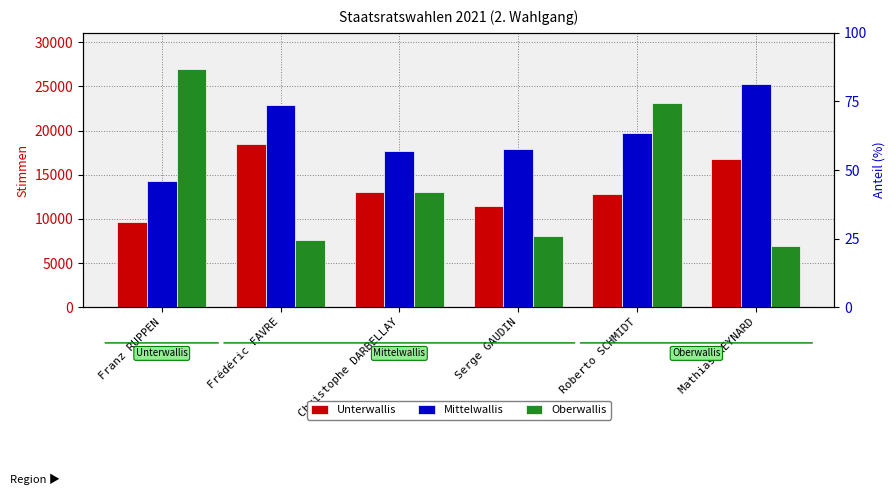

What are all the series names shown in the legend?

Unterwallis, Mittelwallis, Oberwallis